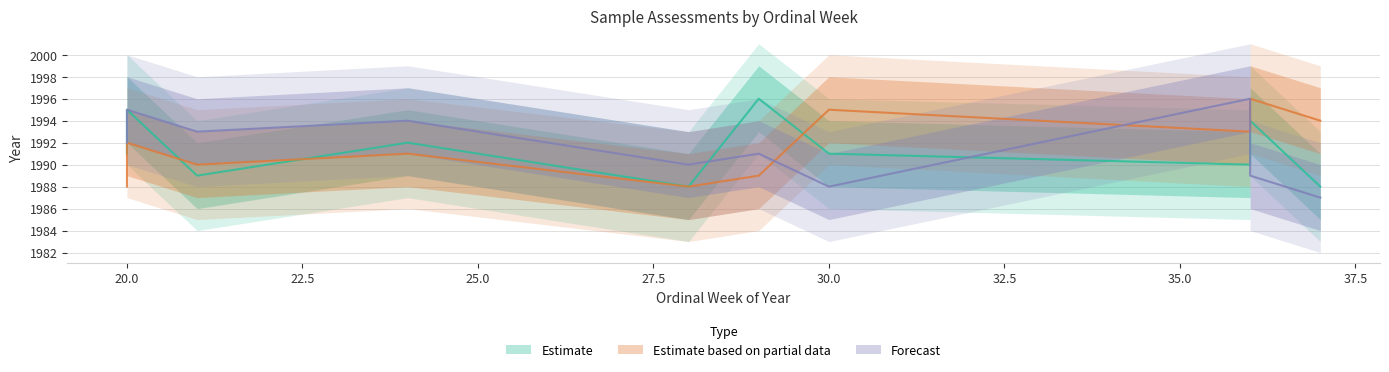

At which label does Estimate reach its peak?

29